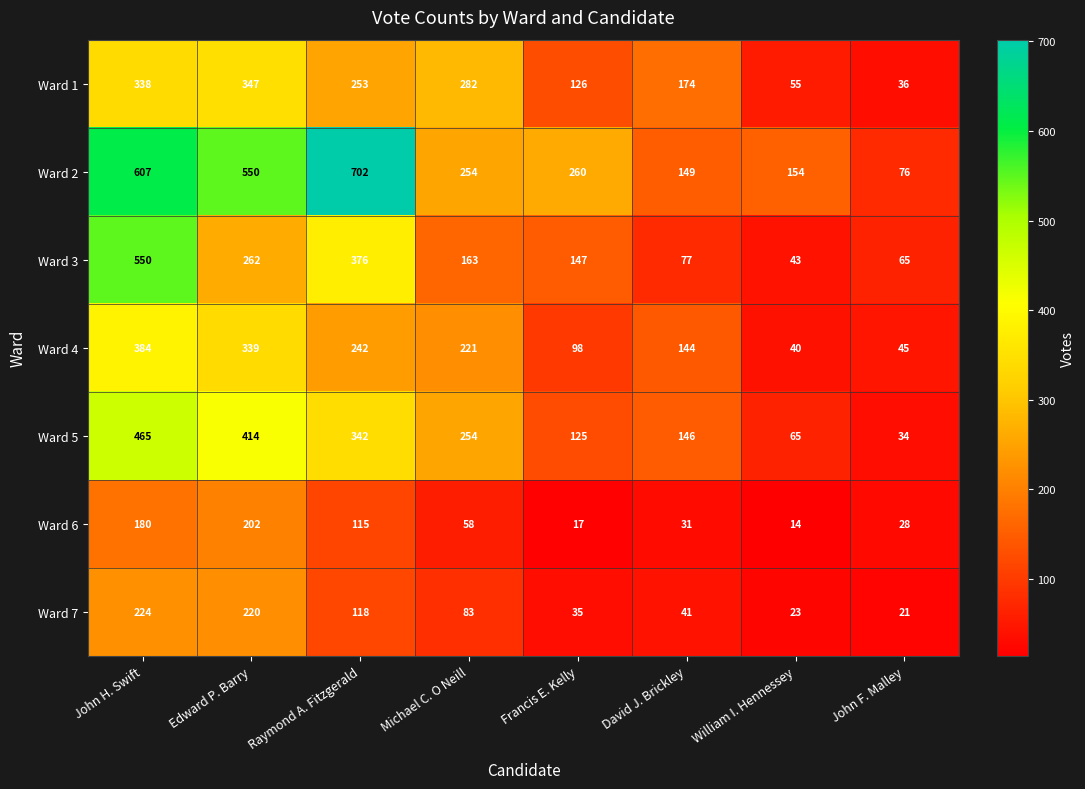

Between David J. Brickley and John F. Malley, which series saw the biggest shift?

Ward 1